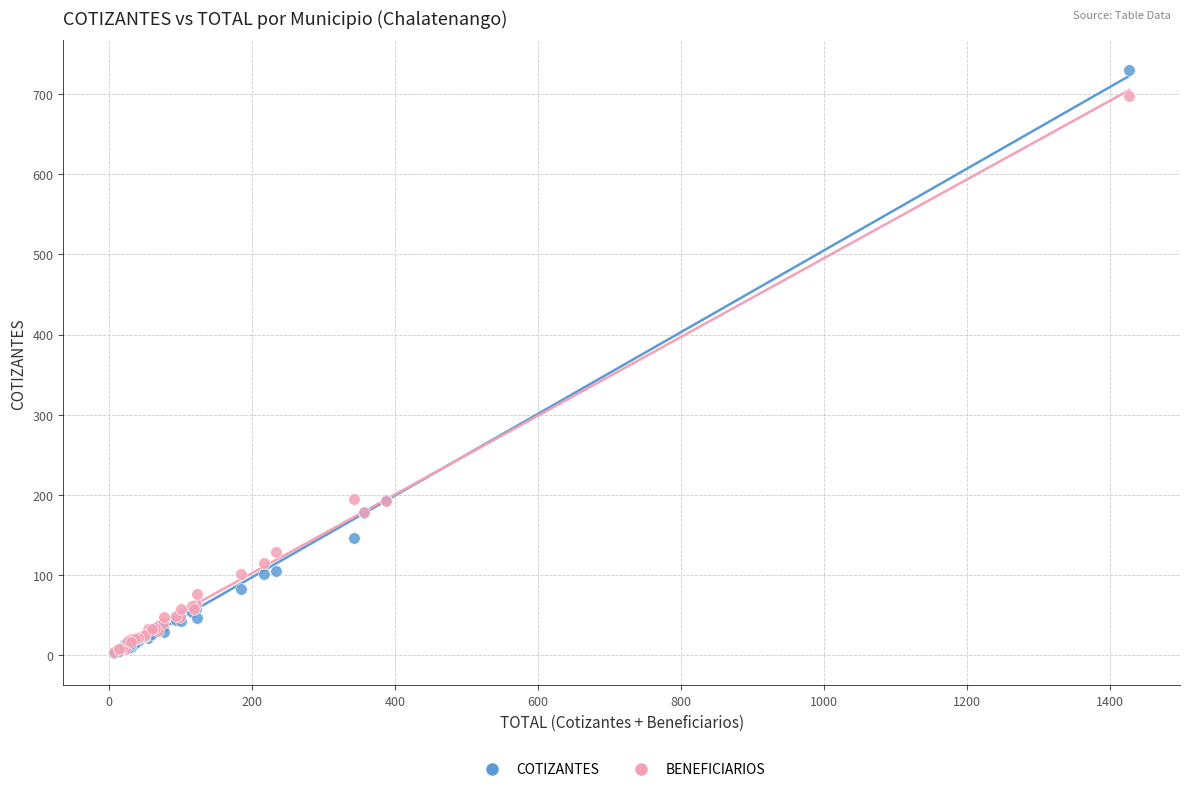

Which series has the largest Y range (max minus min)?

COTIZANTES